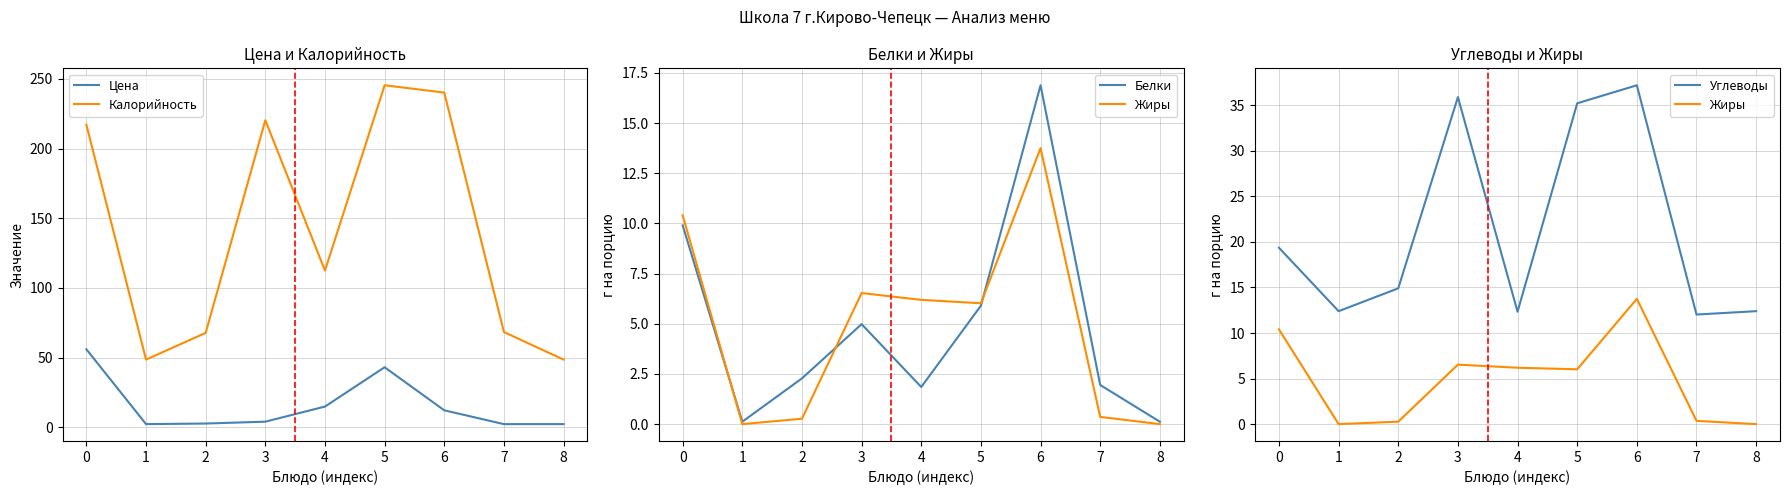

True or false: Цена has a value of 29.8 at 5.

False